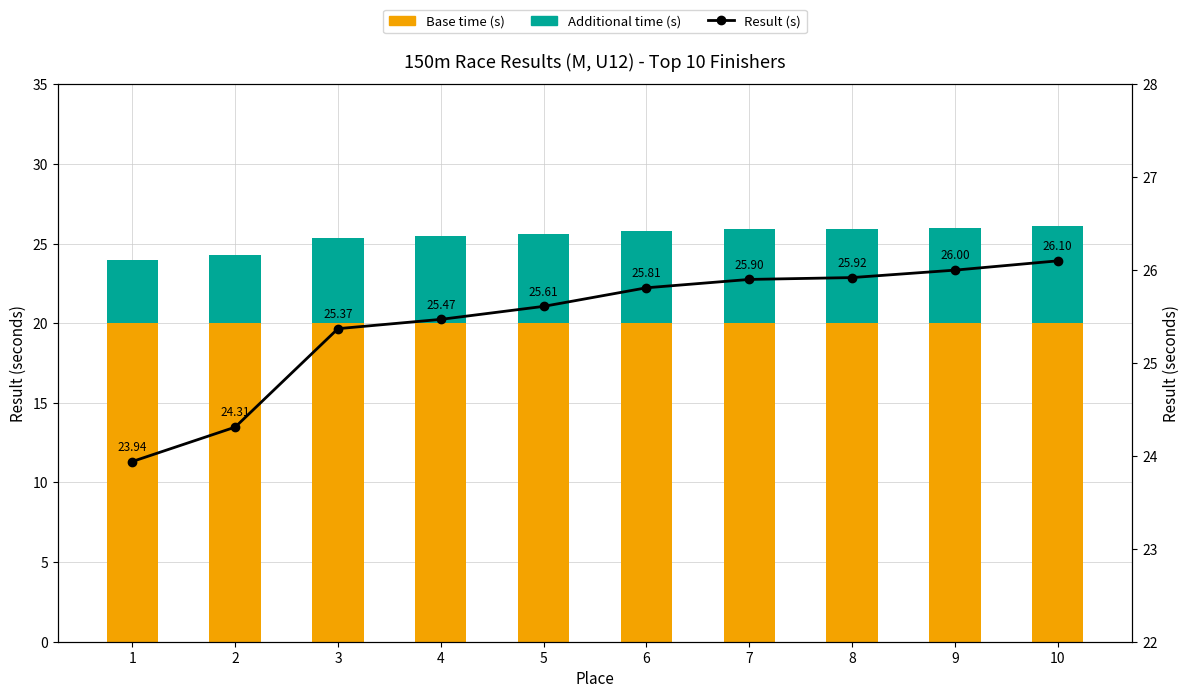

How many series are shown in this chart?

3